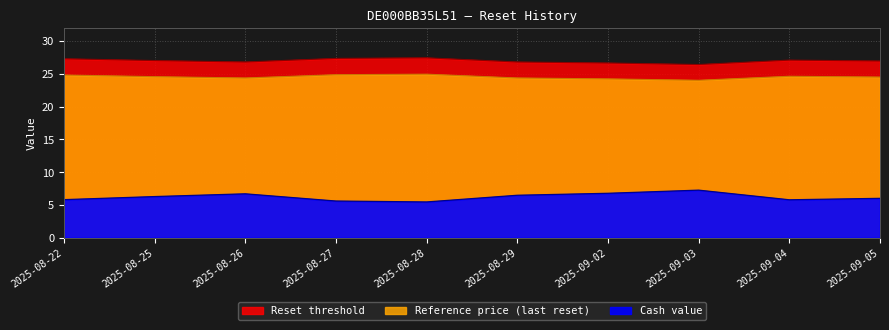

Which series changed the most between 2025-08-26 and 2025-08-28?

Cash value